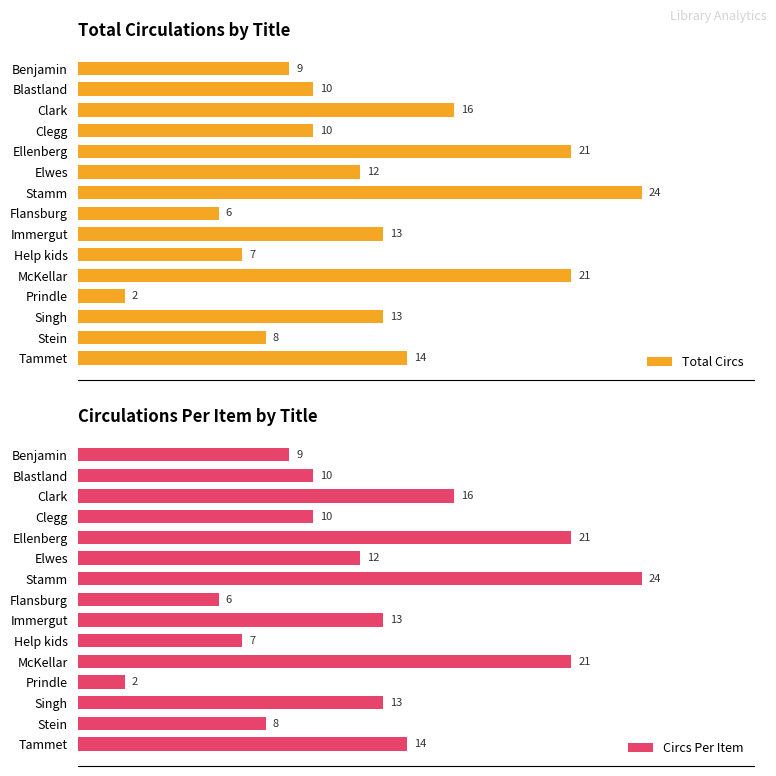

Count the number of data series in this chart.

2